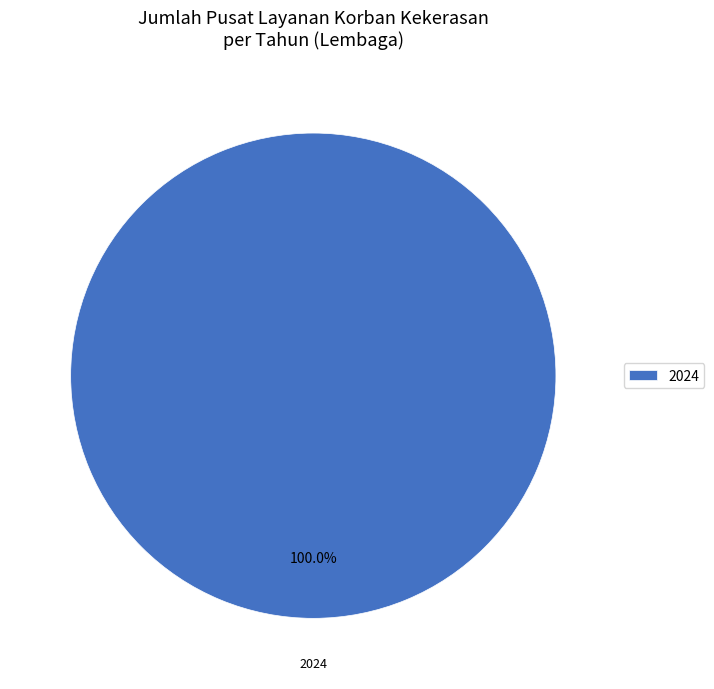

How many segments does this pie chart have?

1